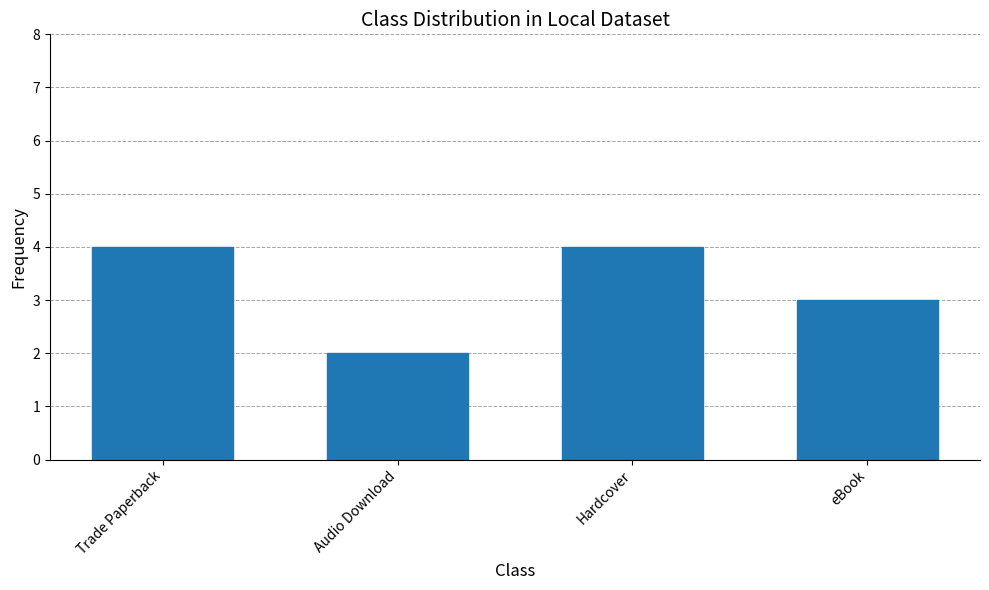

The value at Trade Paperback is 6. True or false?

False